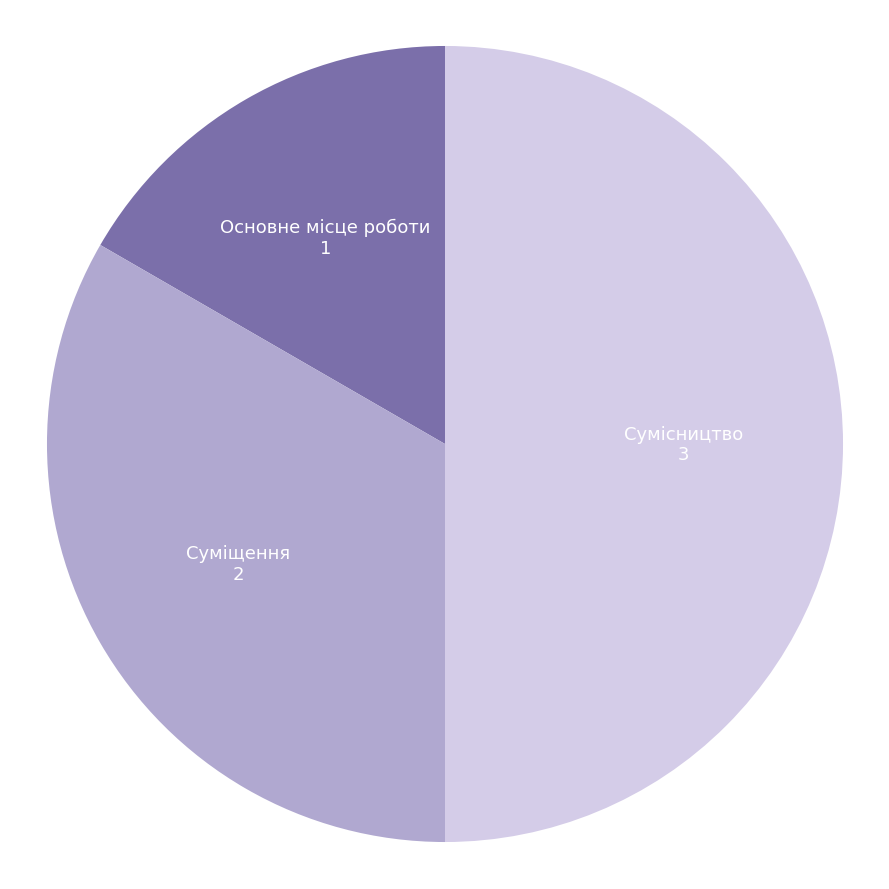

Is Основне місце роботи the majority of the pie?

No